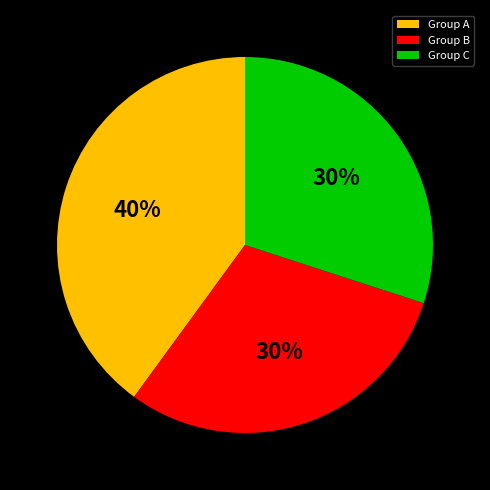

True or false: Group A accounts for 40% of the total.

True